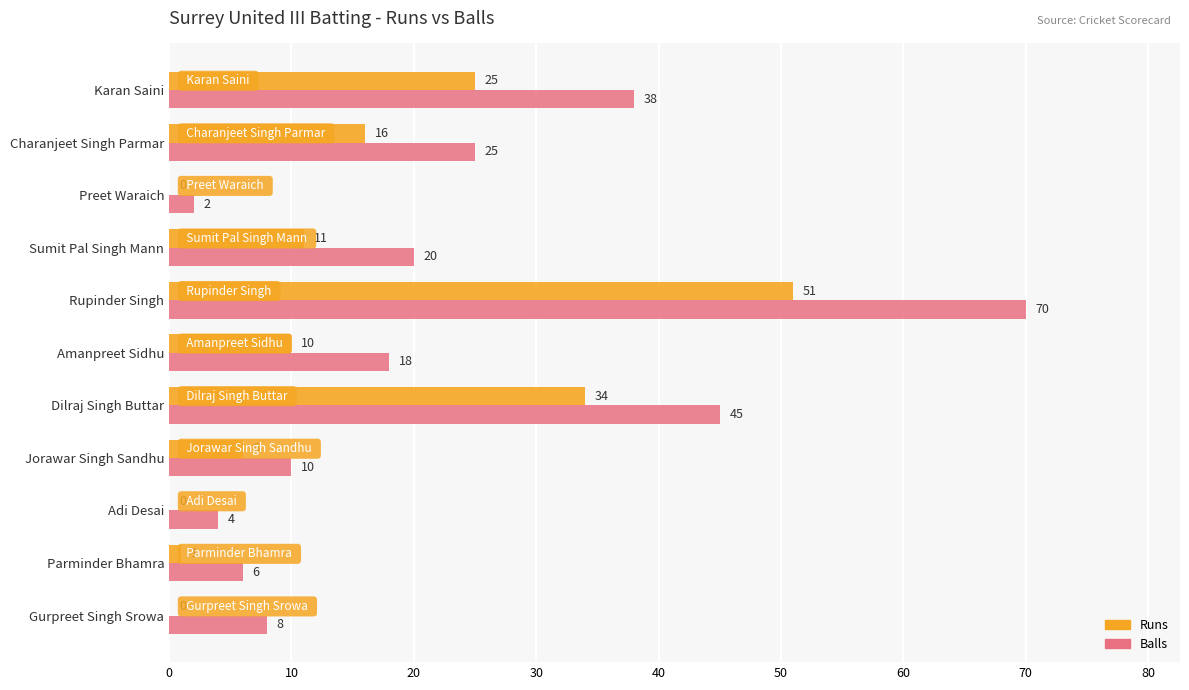

True or false: Balls has a value of 8 at Gurpreet Singh Srowa.

True